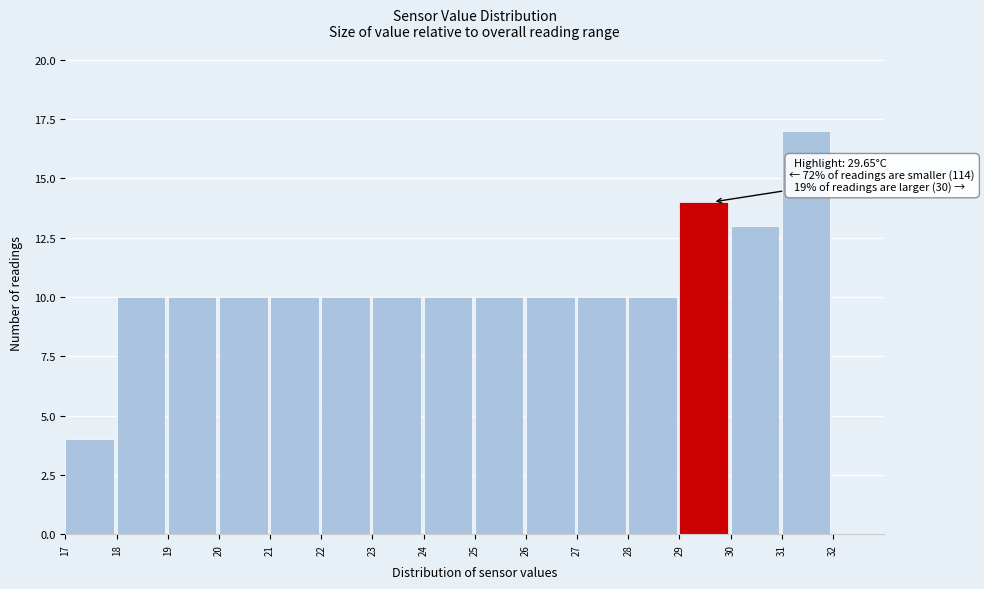

Over which range of the x-axis is the bar tallest?

31 to 32